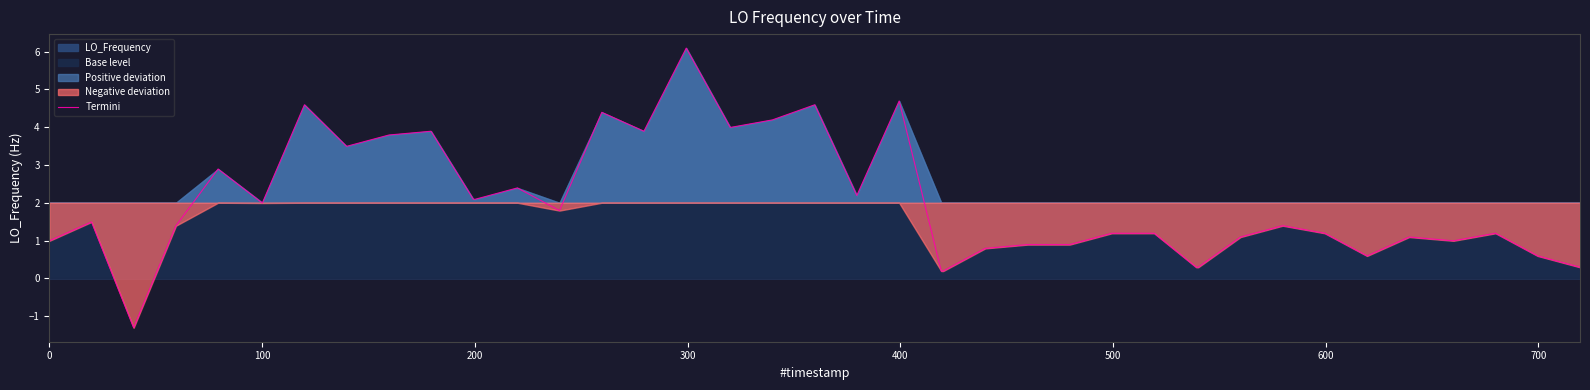

What is the highest value of the Termini series?

6.1